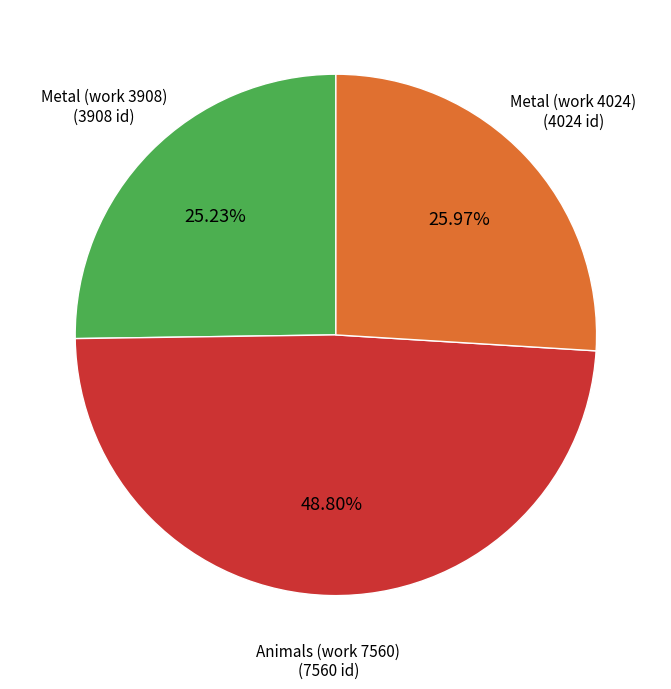

Is there a majority slice in this chart?

No